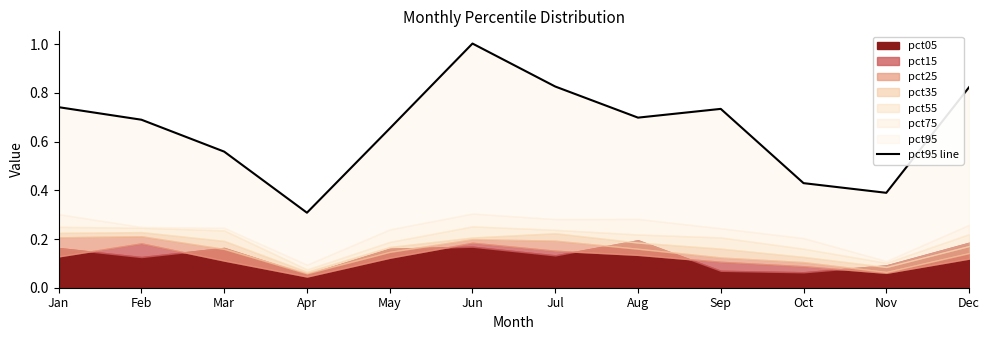

Reading right to left, list all the values displayed in this chart.

Dec=0.8	Nov=0.4	Oct=0.4	Sep=0.7	Aug=0.7	Jul=0.8	Jun=1.0	May=0.7	Apr=0.3	Mar=0.6	Feb=0.7	Jan=0.7